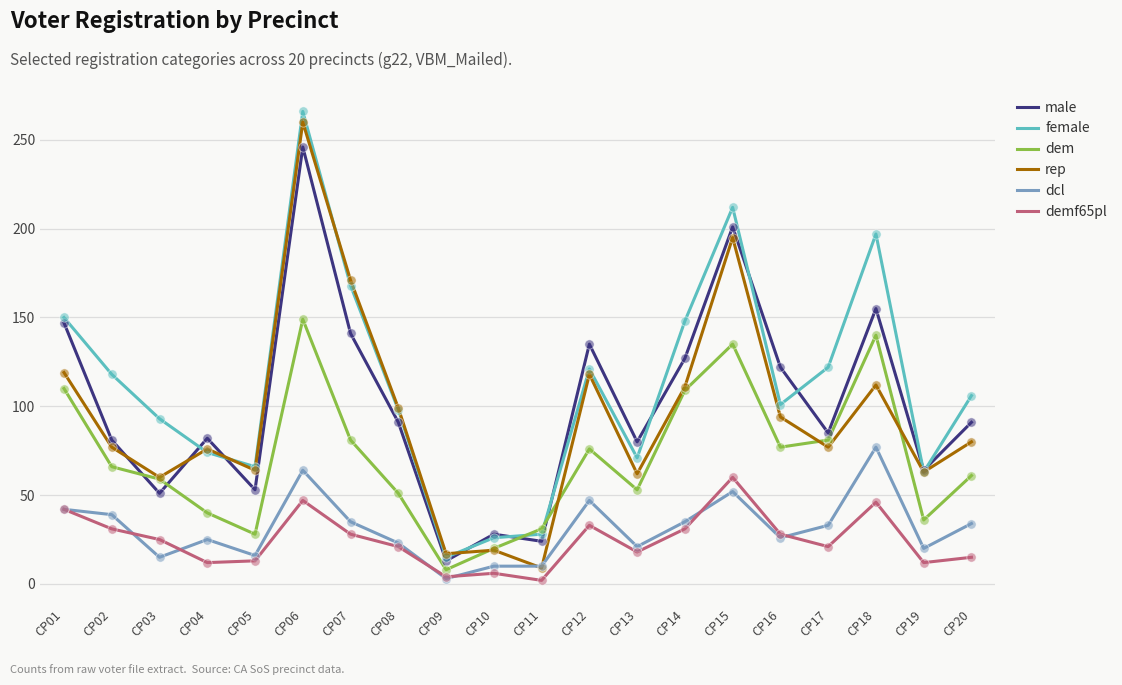

At how many categories does at least one series exceed 256?

1